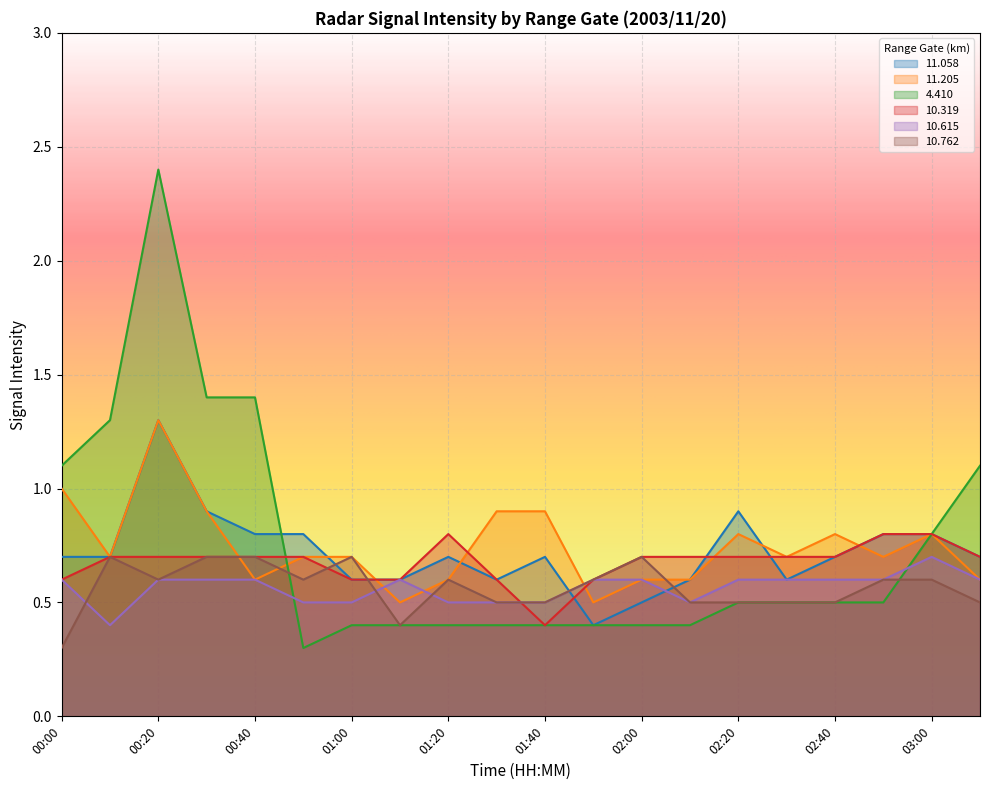

Reading left to right, transcribe all the data shown in this chart.

 11.058: 0.7	0.7	1.3	0.9	0.8	0.8	0.6	0.6	0.7	0.6	0.7	0.4	0.5	0.6	0.9	0.6	0.7	0.8	0.8	0.7
 11.205: 1.0	0.7	1.3	0.9	0.6	0.7	0.7	0.5	0.6	0.9	0.9	0.5	0.6	0.6	0.8	0.7	0.8	0.7	0.8	0.6
  4.410: 1.1	1.3	2.4	1.4	1.4	0.3	0.4	0.4	0.4	0.4	0.4	0.4	0.4	0.4	0.5	0.5	0.5	0.5	0.8	1.1
 10.319: 0.6	0.7	0.7	0.7	0.7	0.7	0.6	0.6	0.8	0.6	0.4	0.6	0.7	0.7	0.7	0.7	0.7	0.8	0.8	0.7
 10.615: 0.6	0.4	0.6	0.6	0.6	0.5	0.5	0.6	0.5	0.5	0.5	0.6	0.6	0.5	0.6	0.6	0.6	0.6	0.7	0.6
 10.762: 0.3	0.7	0.6	0.7	0.7	0.6	0.7	0.4	0.6	0.5	0.5	0.6	0.7	0.5	0.5	0.5	0.5	0.6	0.6	0.5